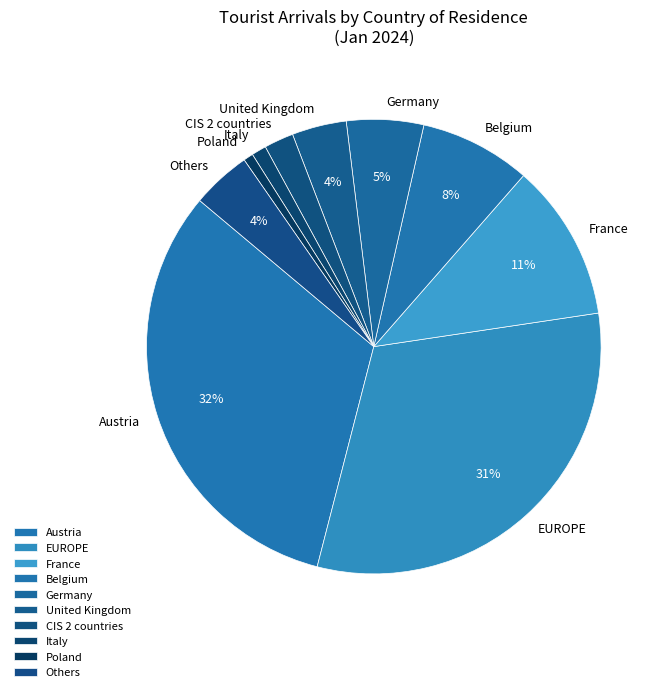

To the nearest percent, what is the combined percentage of Poland and EUROPE?

32%